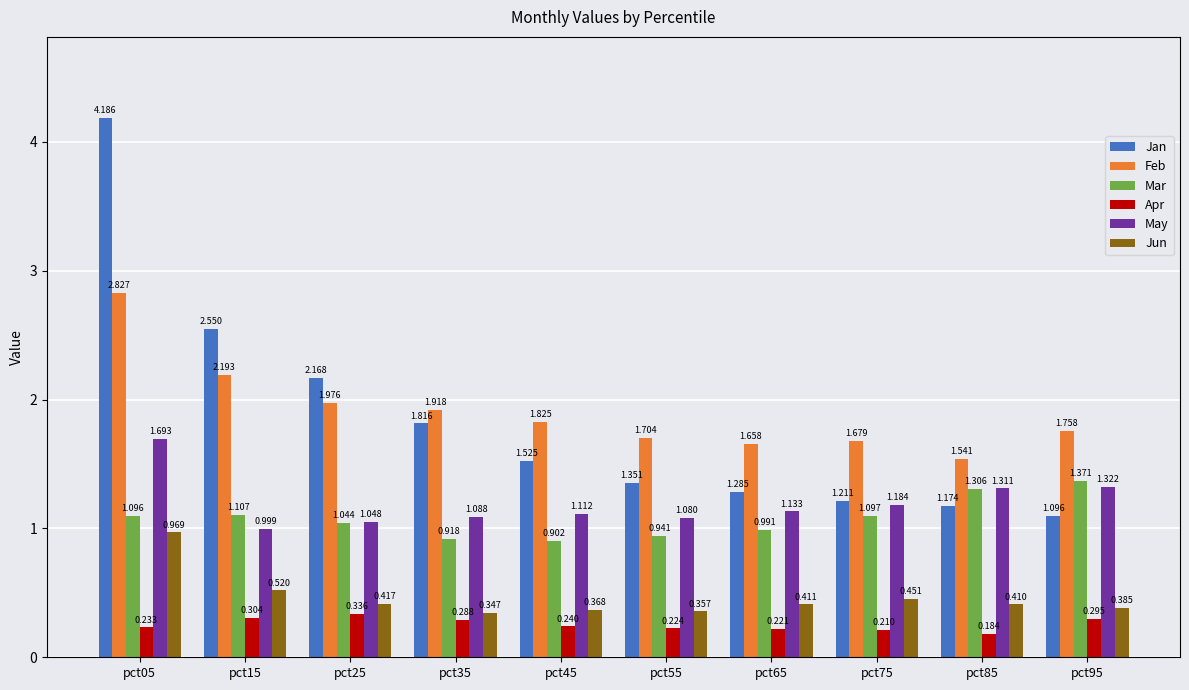

Rank the series at pct65 from highest to lowest value.

Feb, Jan, May, Mar, Jun, Apr